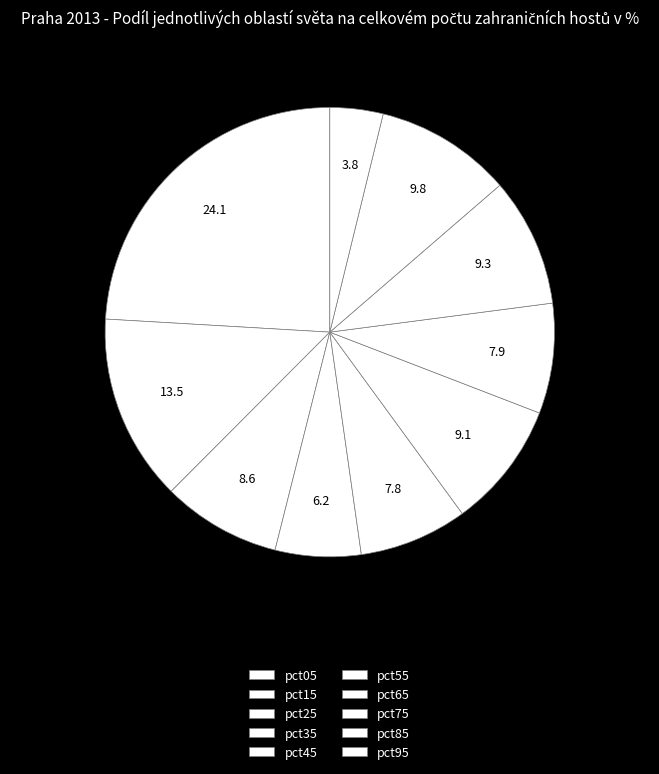

To the nearest percent, what is the average slice percentage?

10%